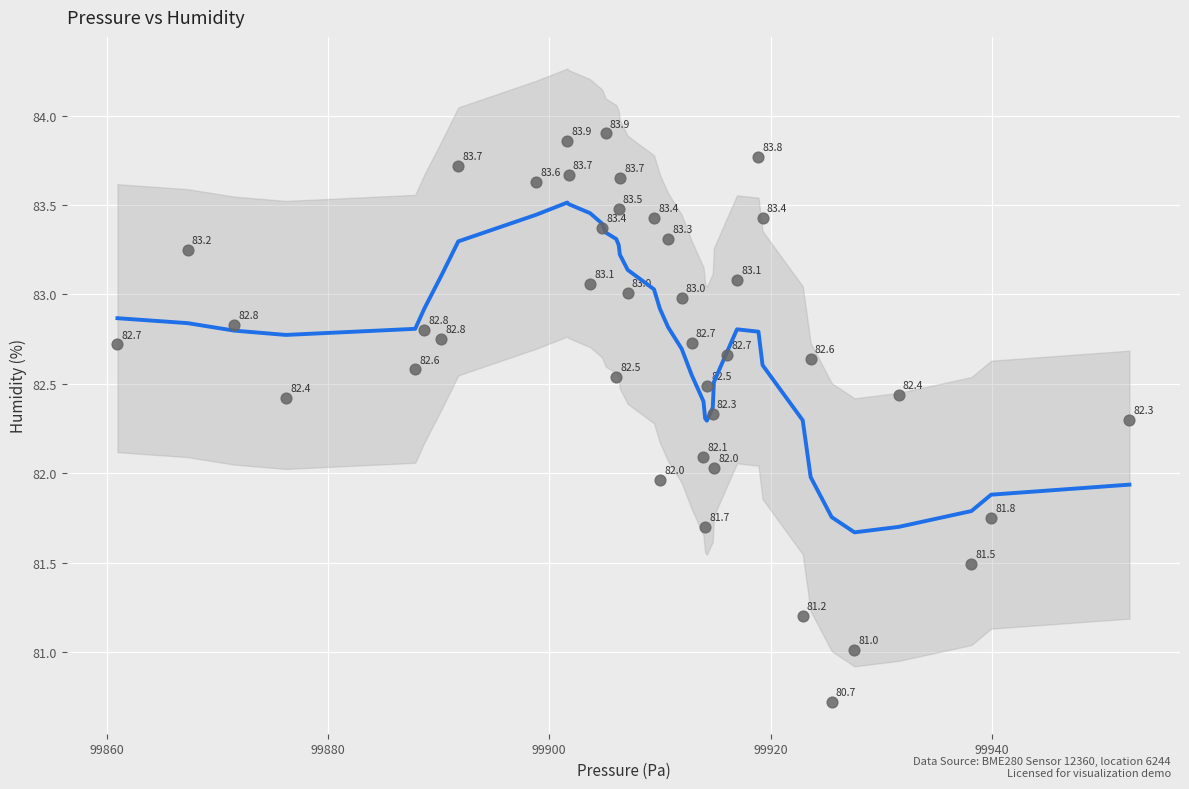

What is the range of X values (max minus min)?

91.5